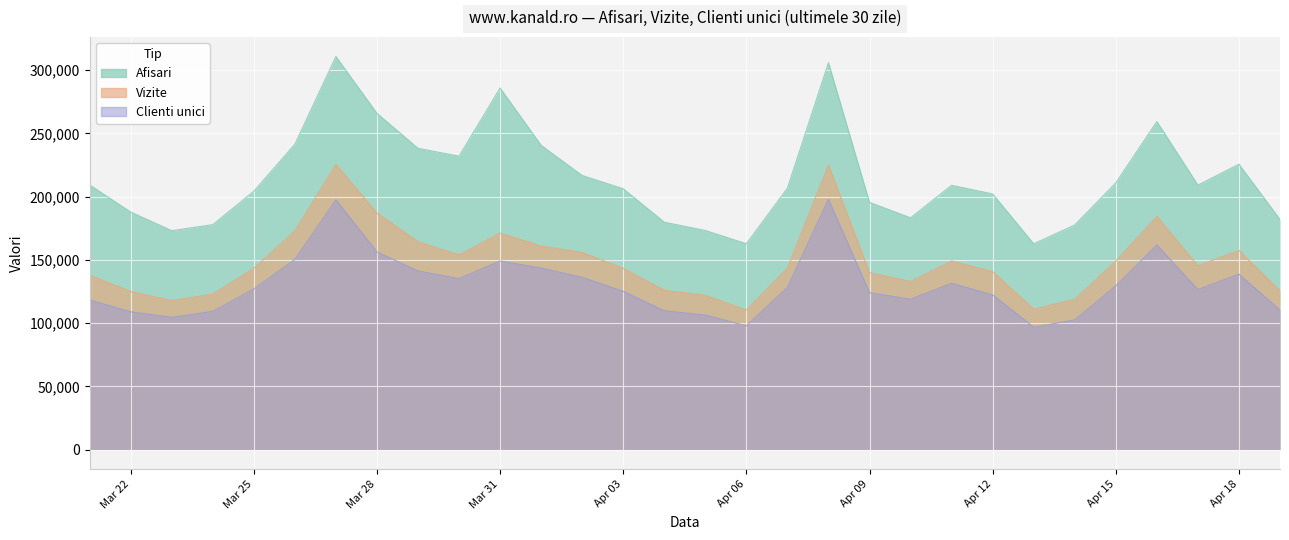

At which category does Afisari reach its first local valley?

2024.3.23